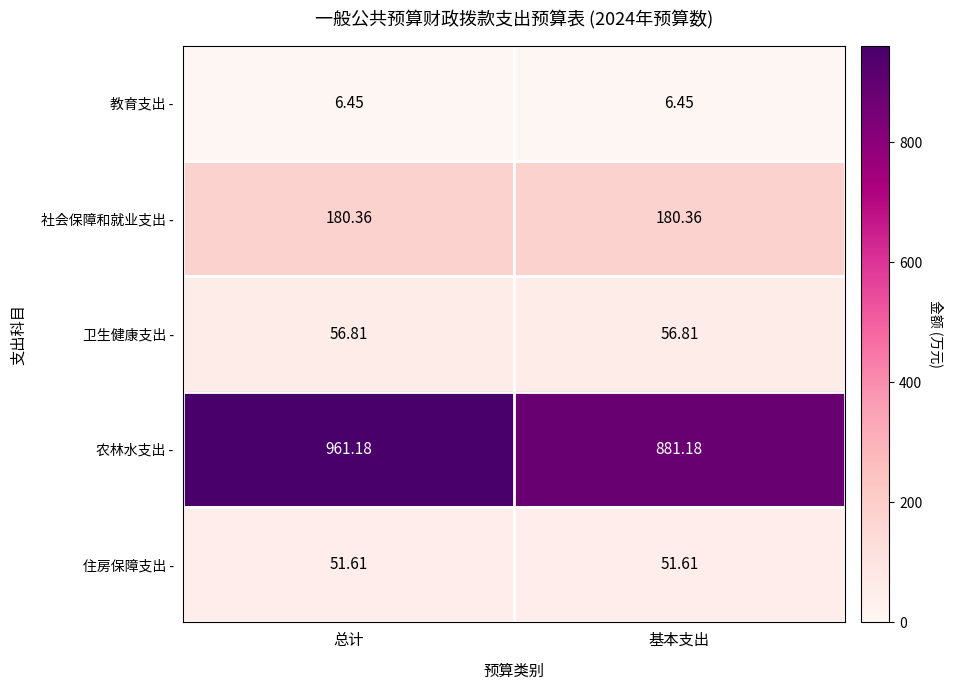

Which category has the highest value across all series?

总计